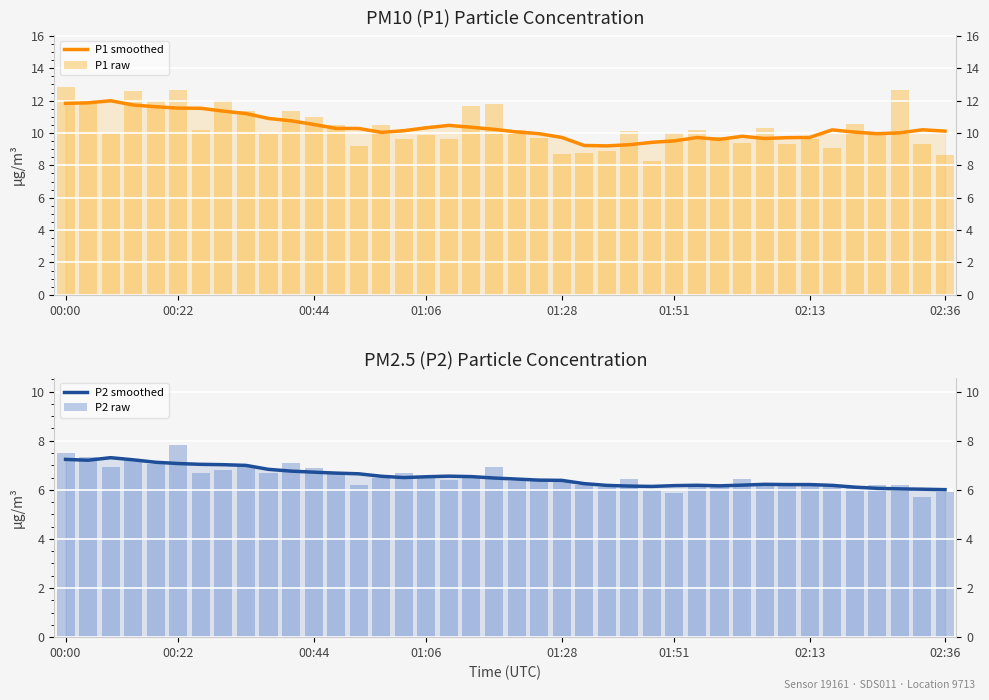

What is the greatest value displayed?

12.8